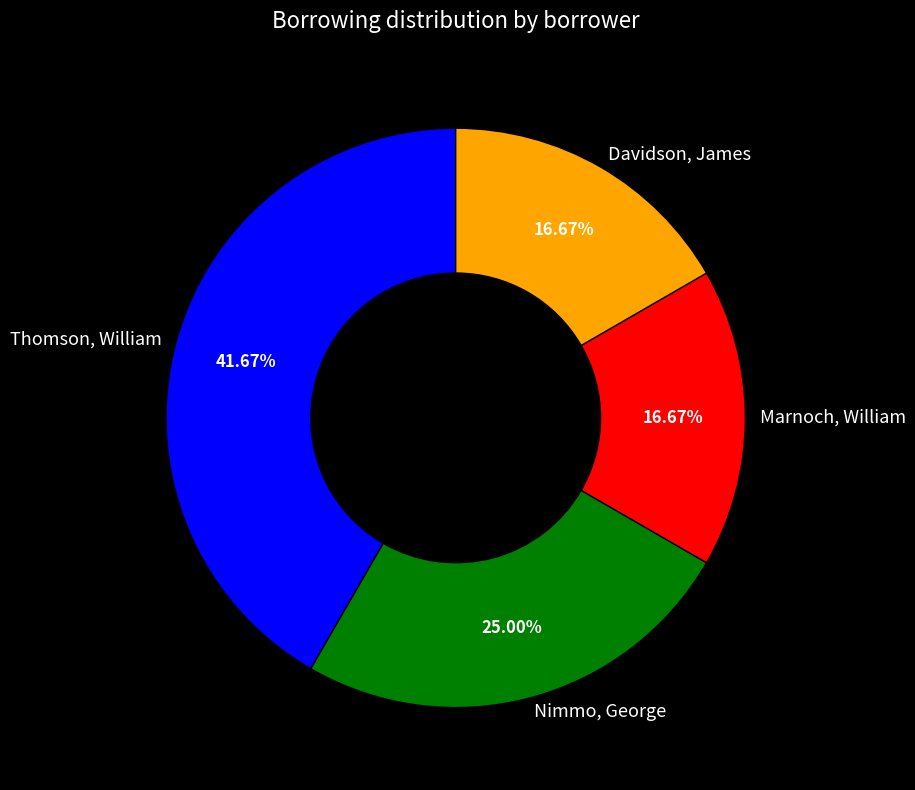

What is the ratio of the value at Marnoch, William to the value at Davidson, James?

1.0